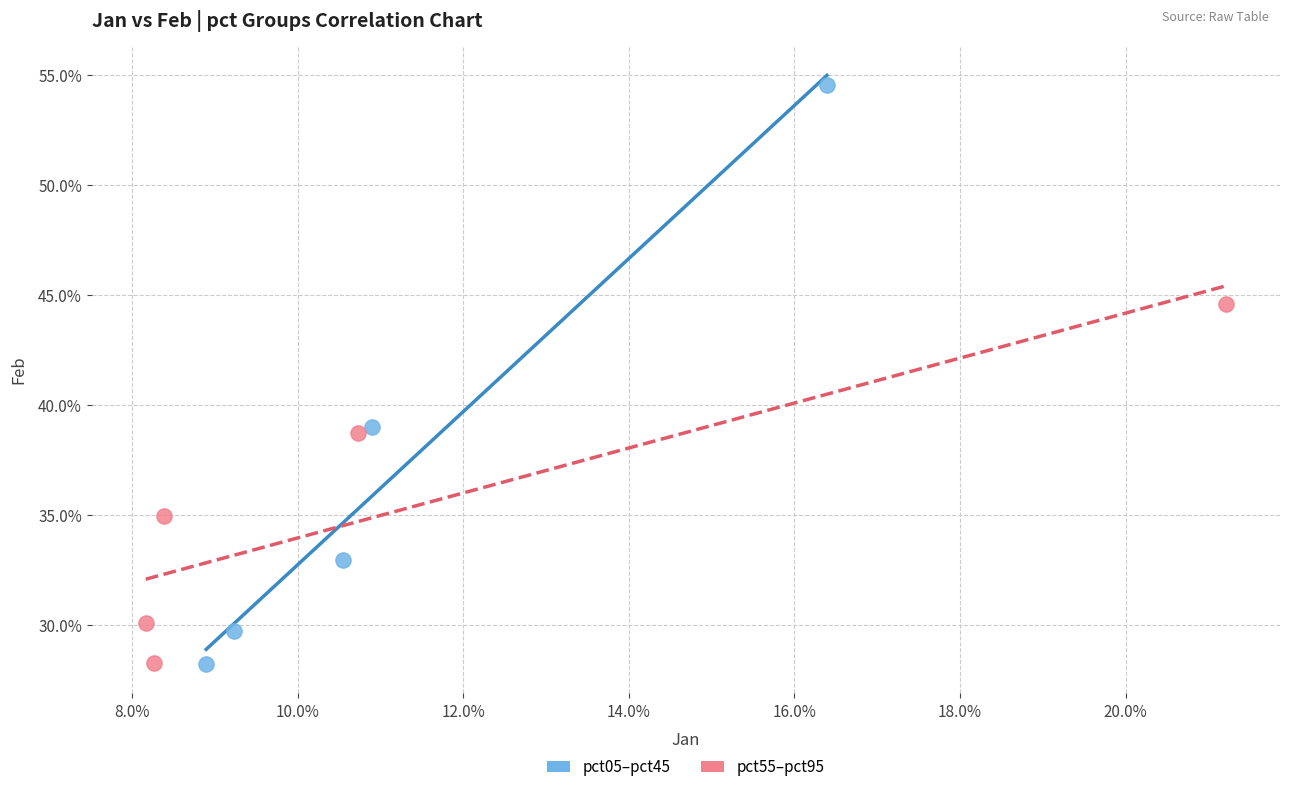

What are all the series names shown in the legend?

pct05–pct45, pct55–pct95